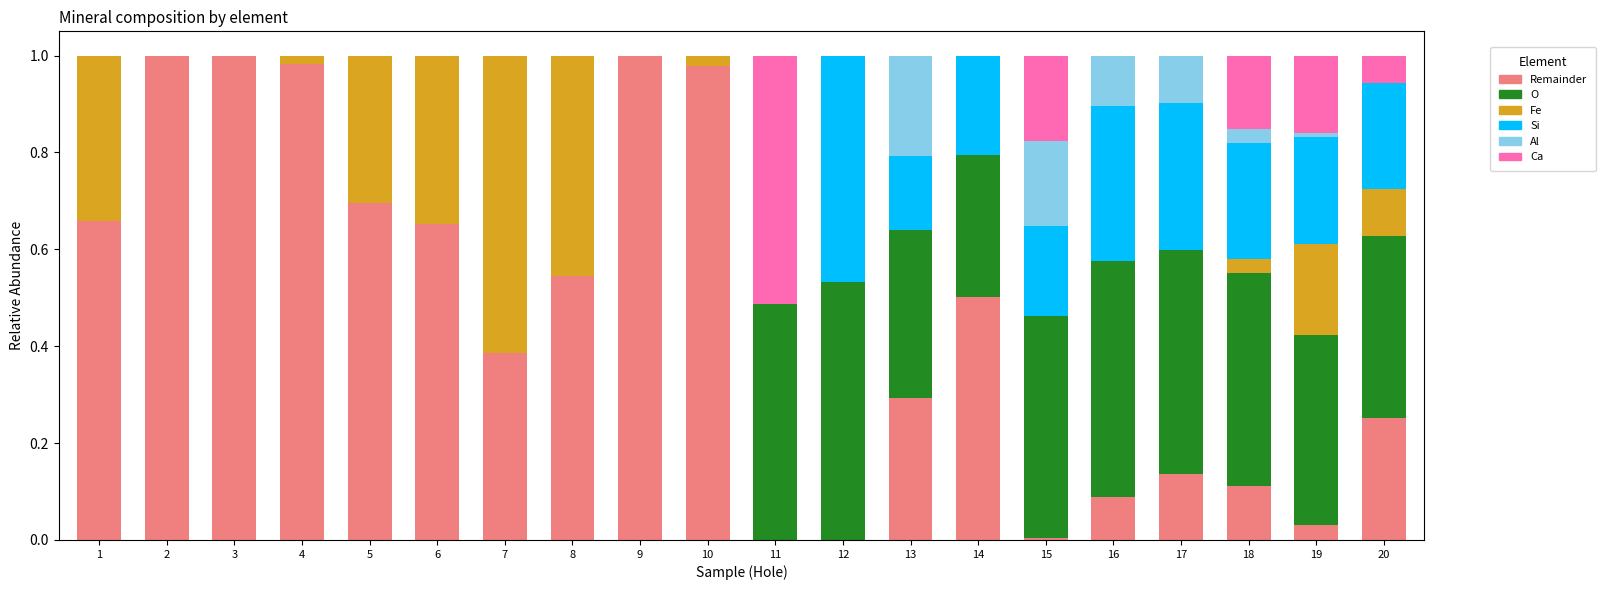

Are the bars grouped side by side (vs. stacked)?

No